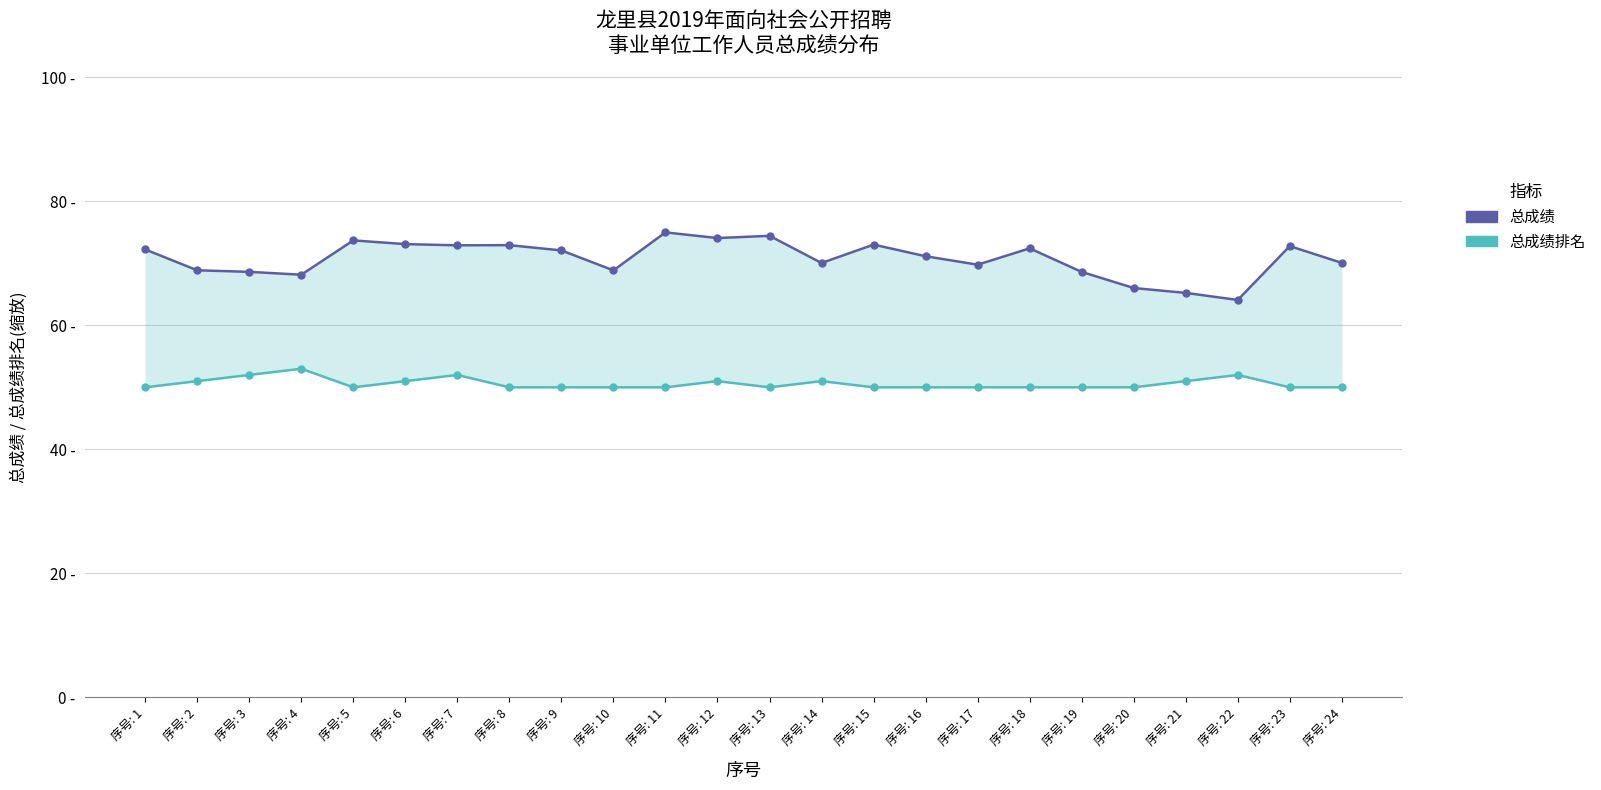

At how many categories does at least one series exceed 55?

24